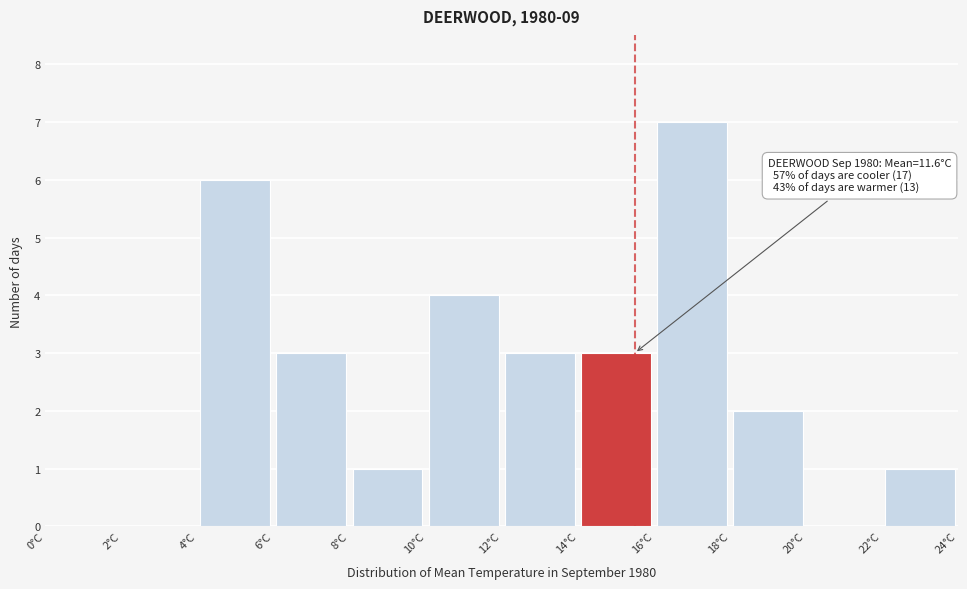

Which range on the x-axis has the tallest bar?

16 to 18